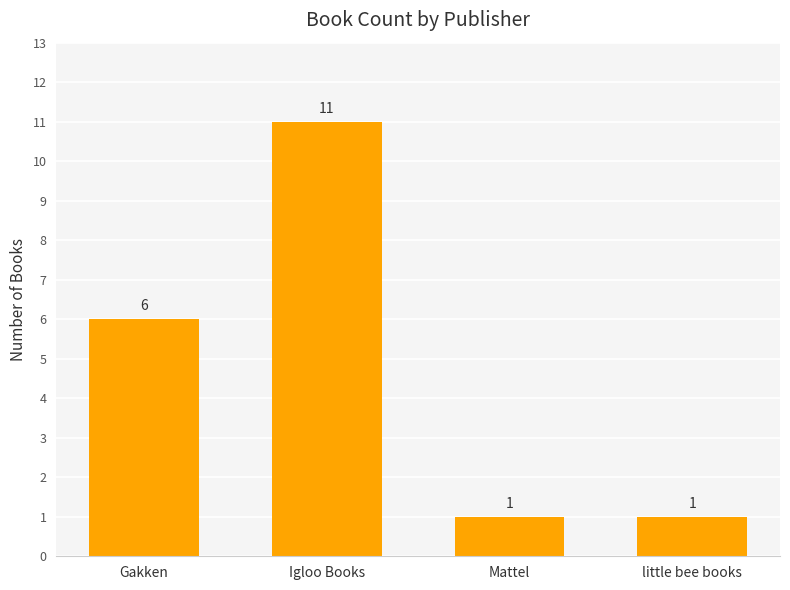

What is the greatest value displayed?

11